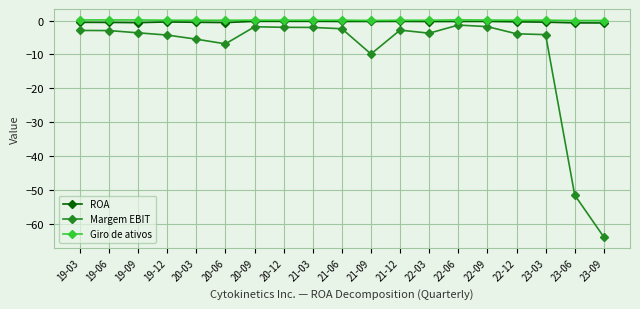

What is the value of the Margem EBIT point at the 18th from the left?

-51.4